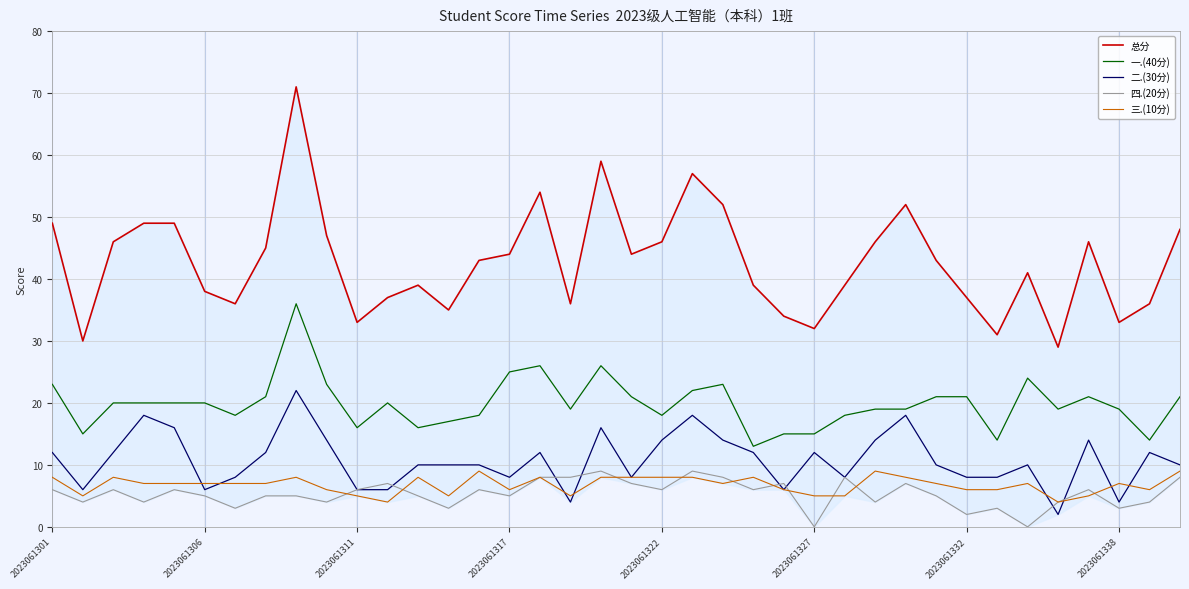

Is this an area chart (filled region under the line)?

No